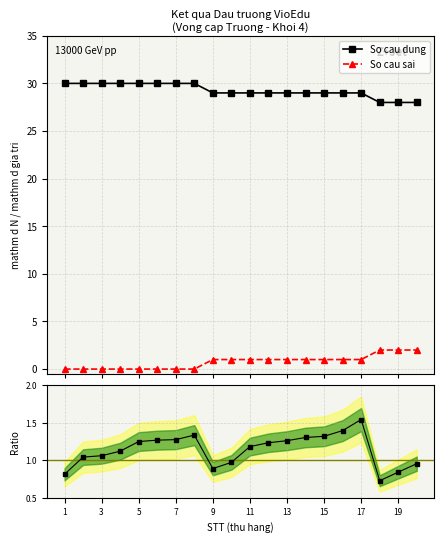

What is the minimum value for So cau dung?

28